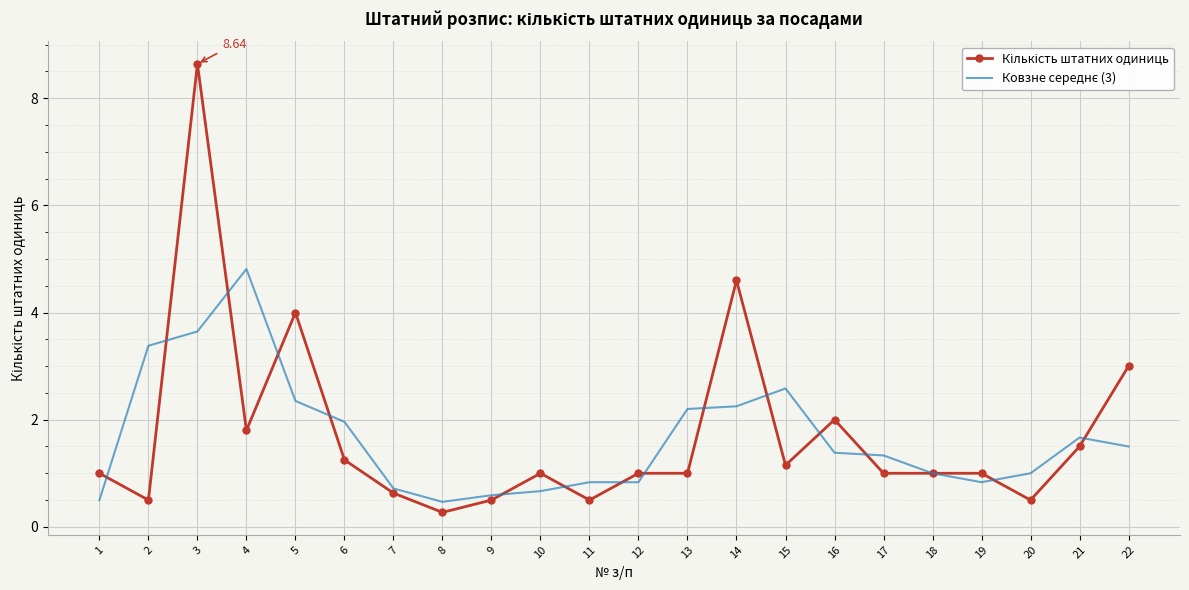

At which category is the sum across all series the highest?

3